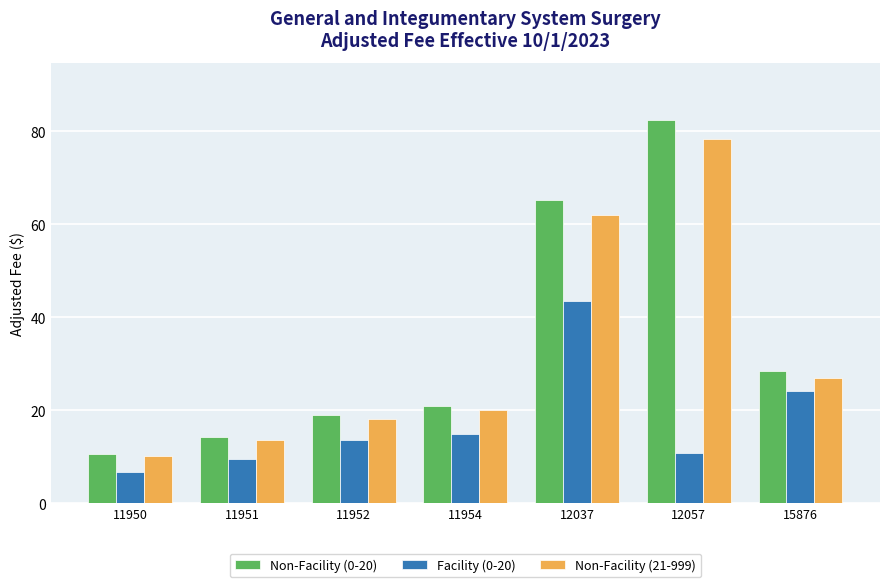

Which category has the lowest value in the Non-Facility (0-20) series?

11950